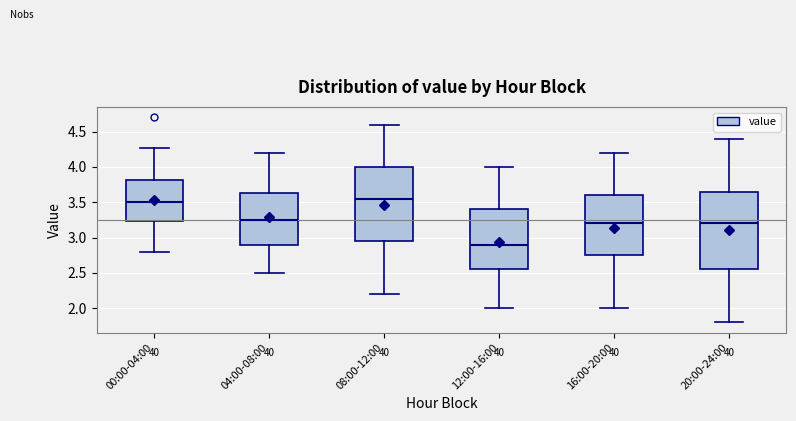

Reading left to right, transcribe this box plot: for each box, give where its median line is, the range the box spans, and where its two whiskers end, as read against the y-axis. The values are not printed on the chart, so give them approximately, as read against the axis.

00:00-04:00: median 3.50, box 3.25 to 3.80, whiskers 2.80 to 4.25
04:00-08:00: median 3.25, box 2.90 to 3.65, whiskers 2.50 to 4.20
08:00-12:00: median 3.55, box 2.95 to 4.00, whiskers 2.20 to 4.60
12:00-16:00: median 2.90, box 2.55 to 3.40, whiskers 2.00 to 4.00
16:00-20:00: median 3.20, box 2.75 to 3.60, whiskers 2.00 to 4.20
20:00-24:00: median 3.20, box 2.55 to 3.65, whiskers 1.80 to 4.40